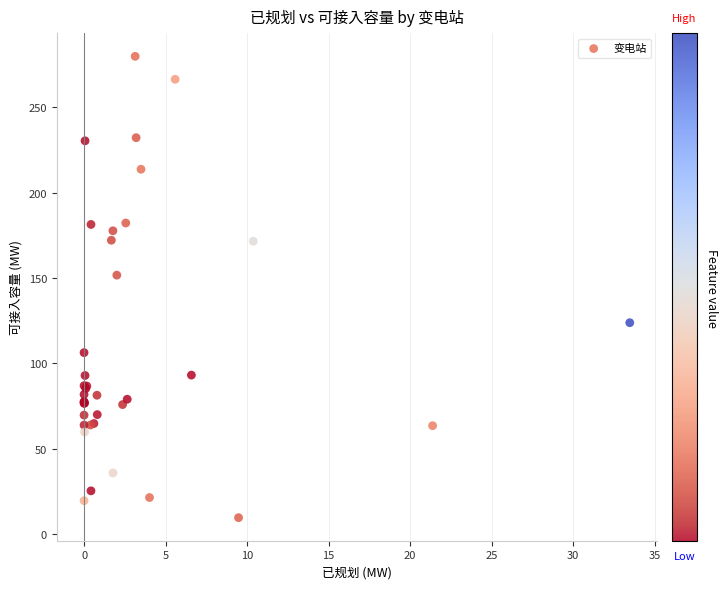

What Y value in the scatter plot is closest to 144?

151.7